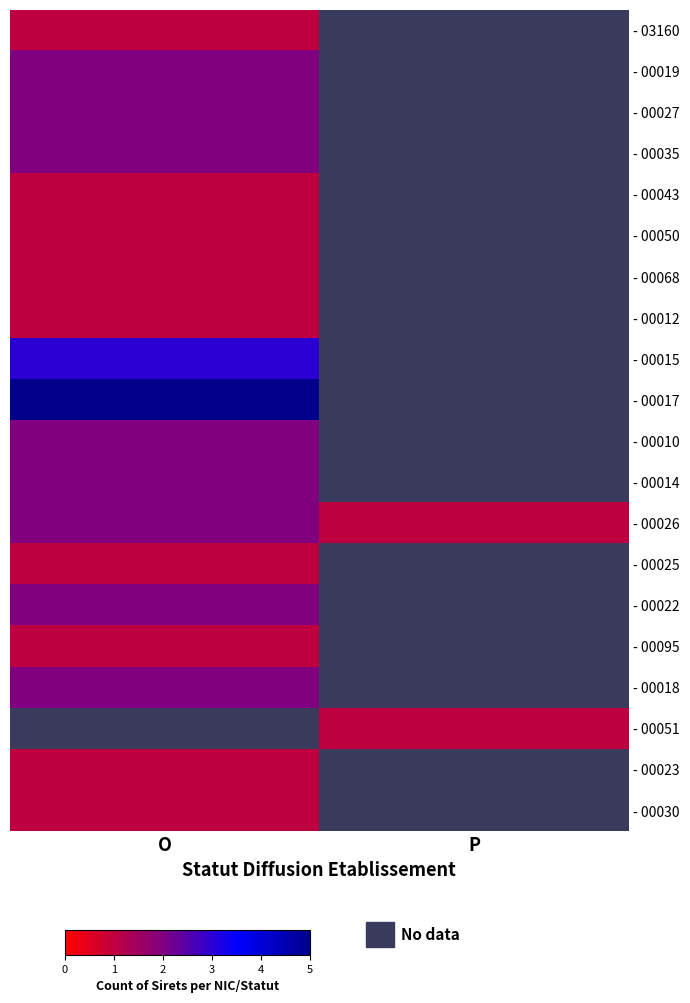

Which has a higher value, P or O?

O